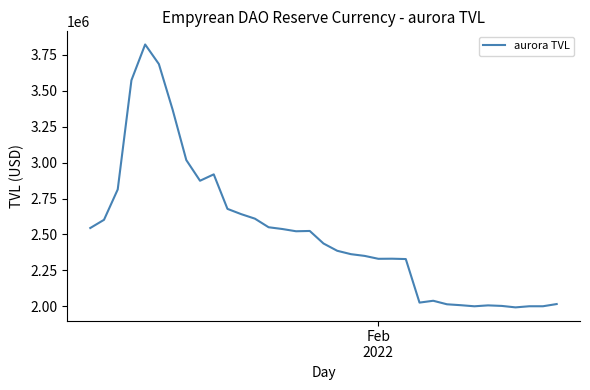

How many values are below 2437373?

17